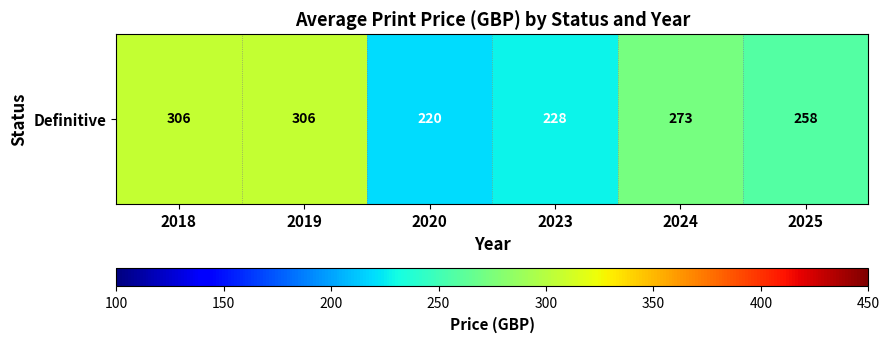

Where is the data nearest to the value 263?

2025